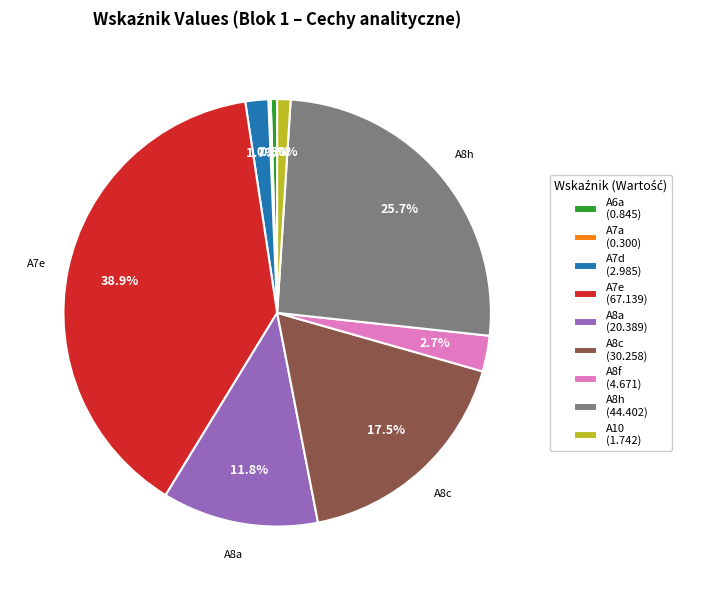

Is the sum of A8a and A7e greater than half?

Yes